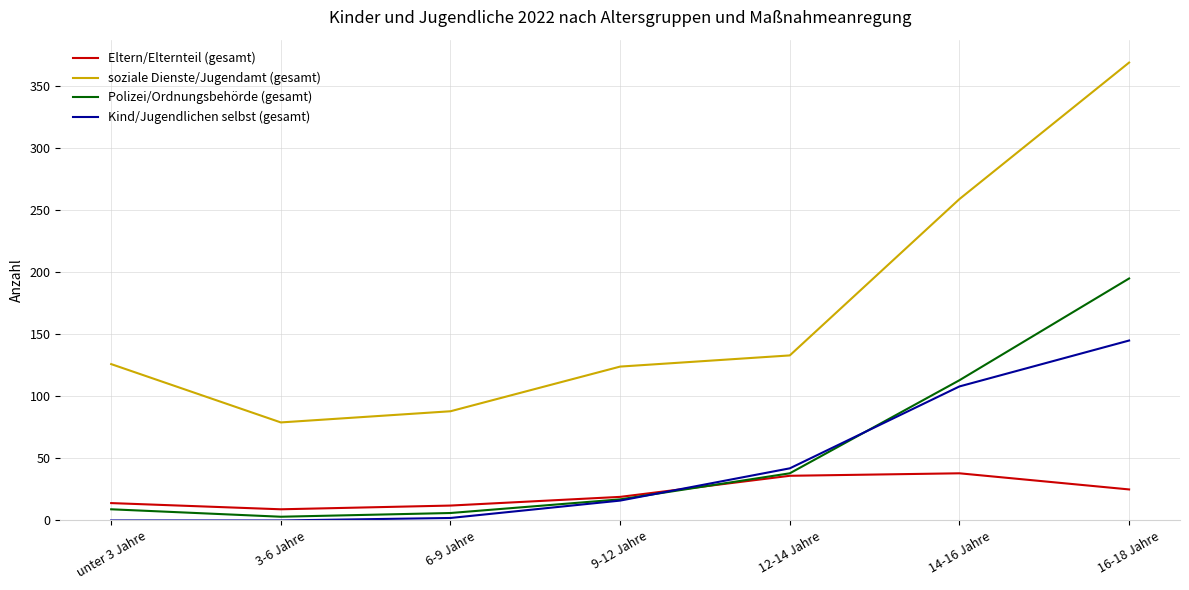

List the series in order of their peak value, lowest first.

Eltern/Elternteil (gesamt), Kind/Jugendlichen selbst (gesamt), Polizei/Ordnungsbehörde (gesamt), soziale Dienste/Jugendamt (gesamt)